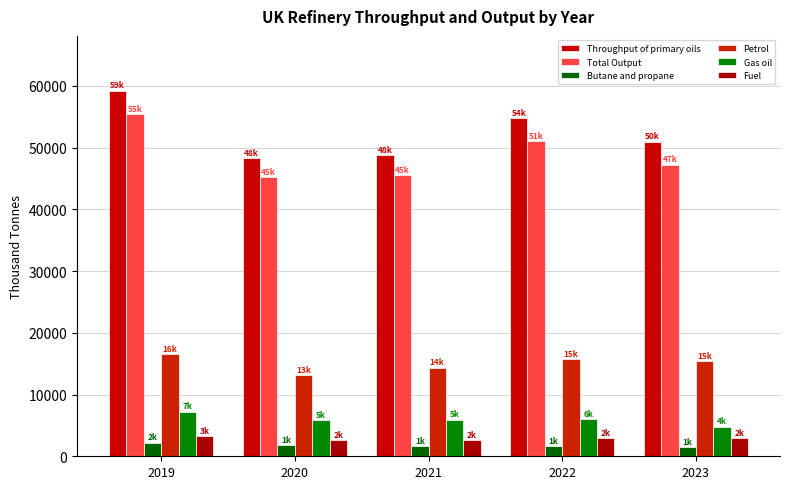

Reading left to right, list all the values displayed in this chart.

Throughput of primary oils: 59218.8	48242.6	48796.6	54826.9	50977.1
Total Output: 55450.7	45262.0	45542.9	51070.3	47257.8
Butane and propane: 2213.7	1749.4	1707.6	1682.2	1531.4
Petrol: 16487.7	13154.6	14353.5	15761.7	15421.1
Gas oil: 7235.9	5816.0	5933.4	6042.5	4814.4
Fuel: 3282.6	2597.4	2618.9	2889.2	2977.9